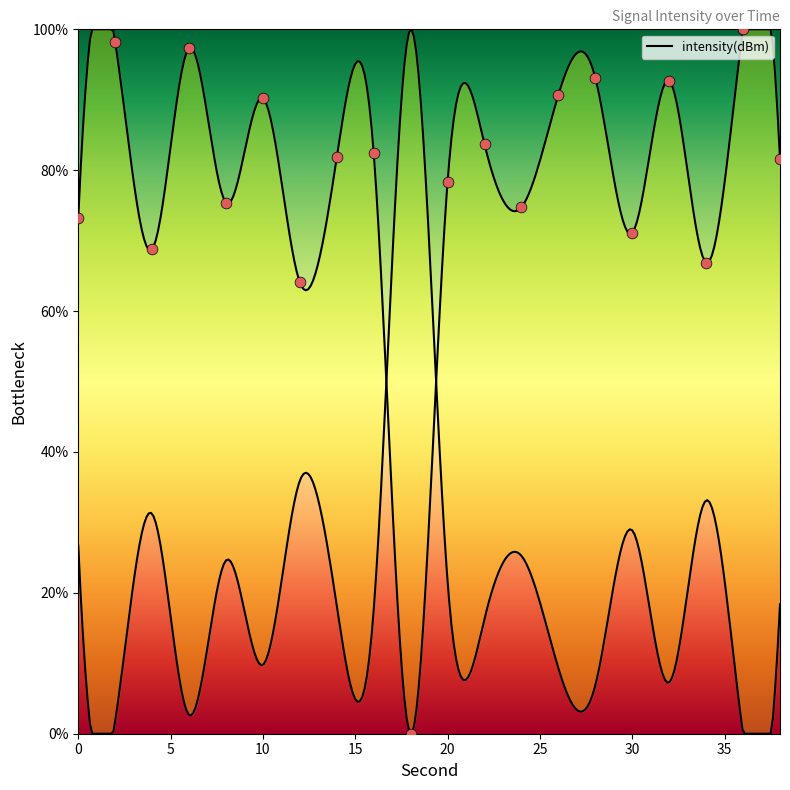

Between 28 and 30, which is larger?

28